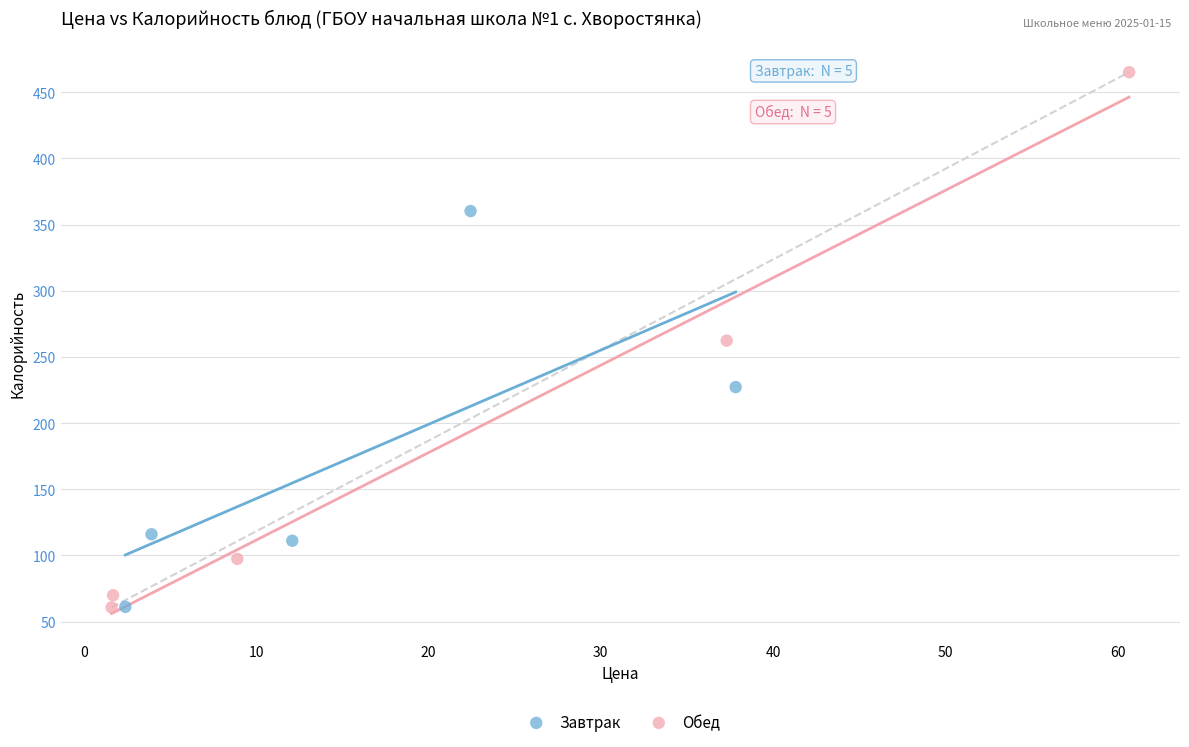

What are all the series names shown in the legend?

Завтрак, Обед